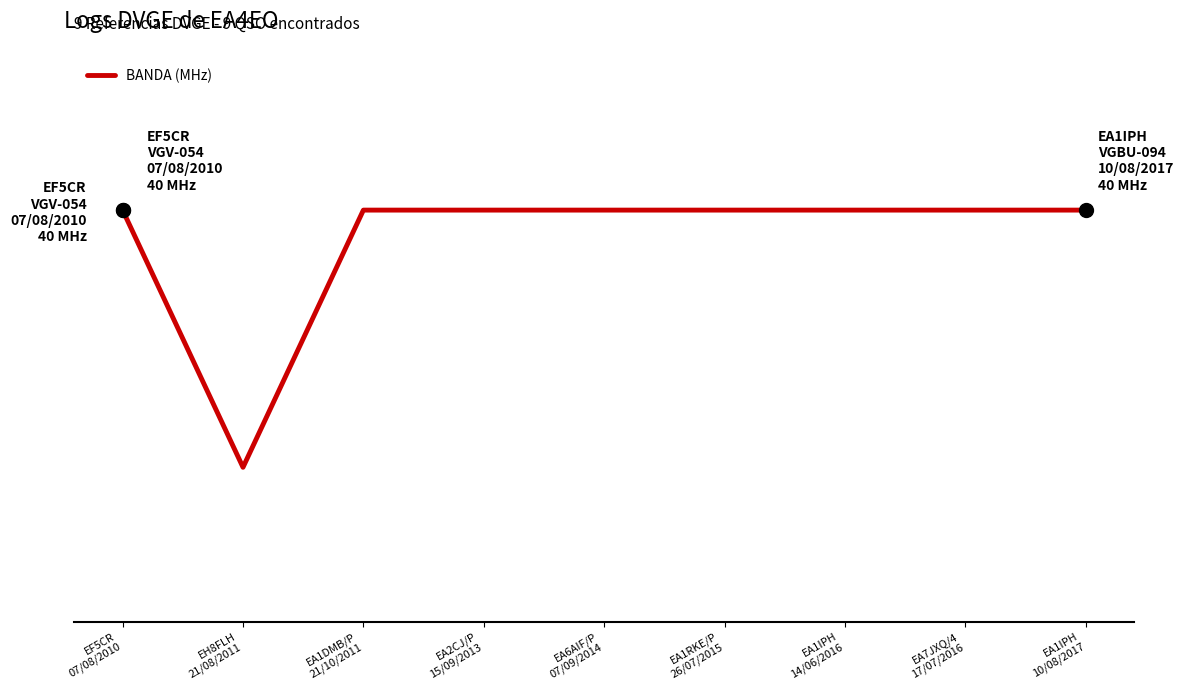

What position from the right is EA7JXQ/4
17/07/2016?

2